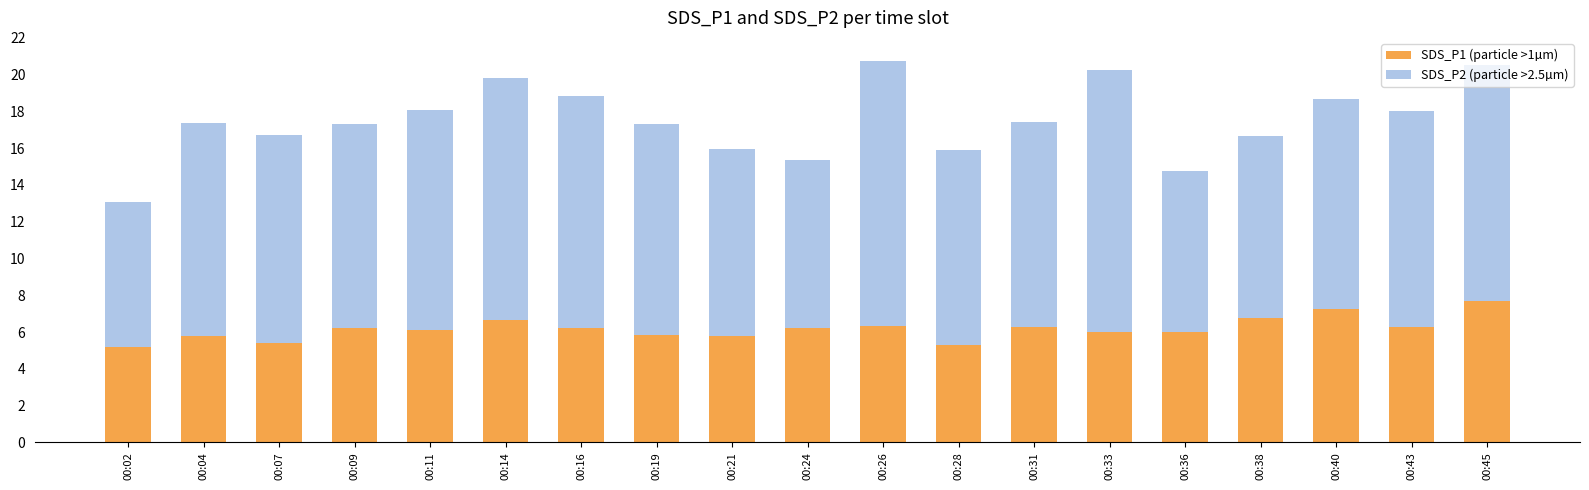

What is the total value across all series at 00:33?

20.3